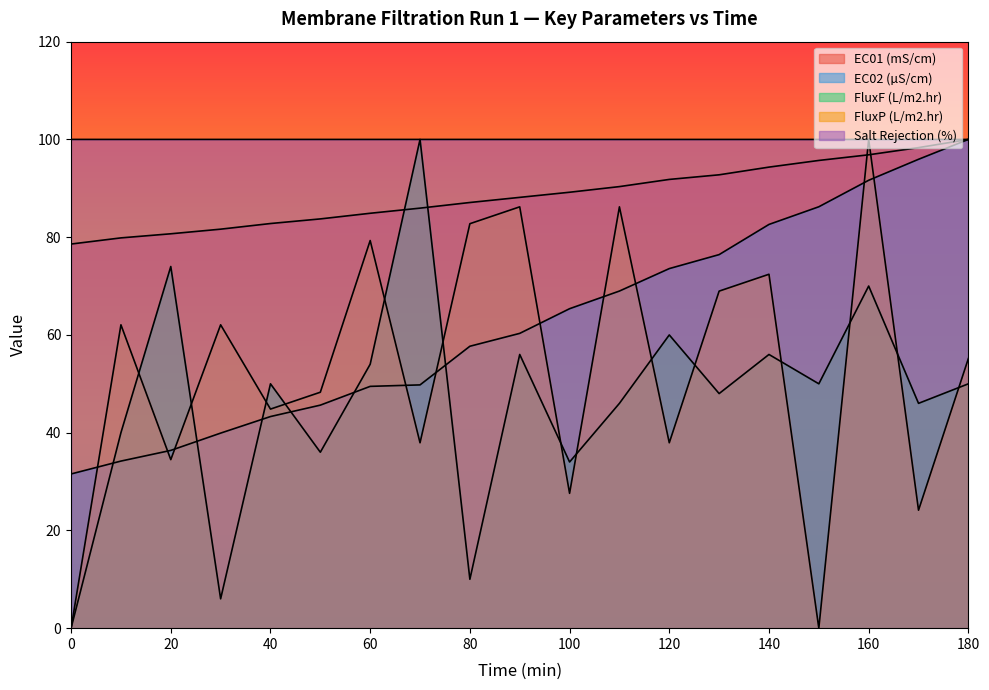

What is the value of the Salt Rejection (%) point at the 8th from the left?

100.0